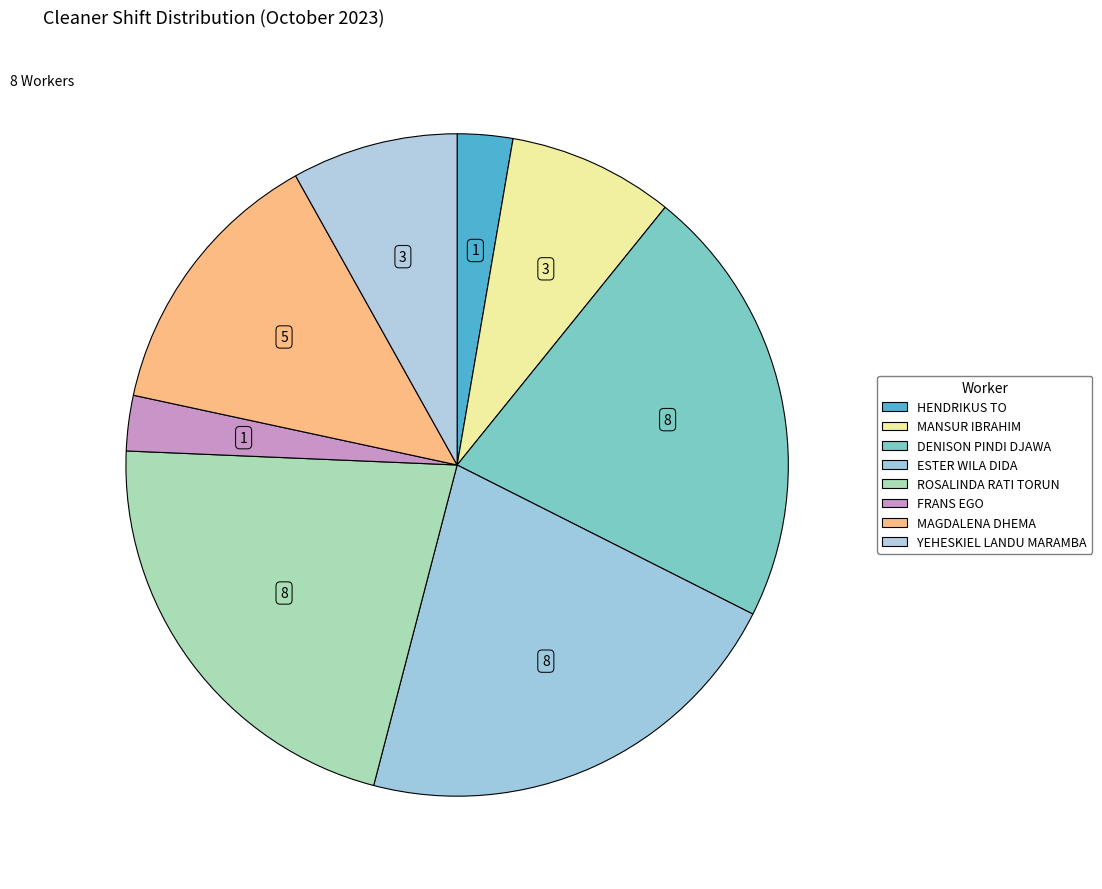

How many slices are in this pie chart?

8